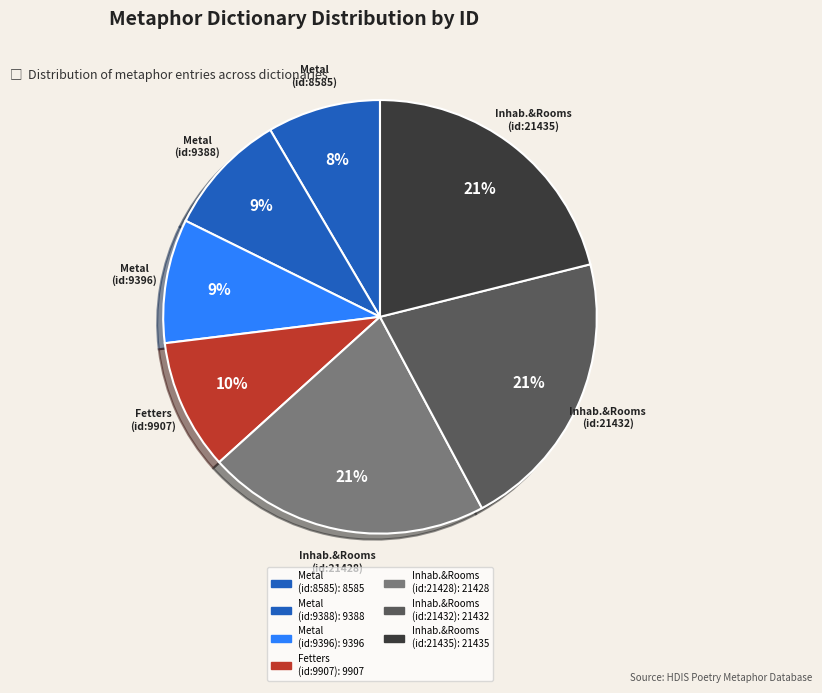

How many segments does this pie chart have?

7